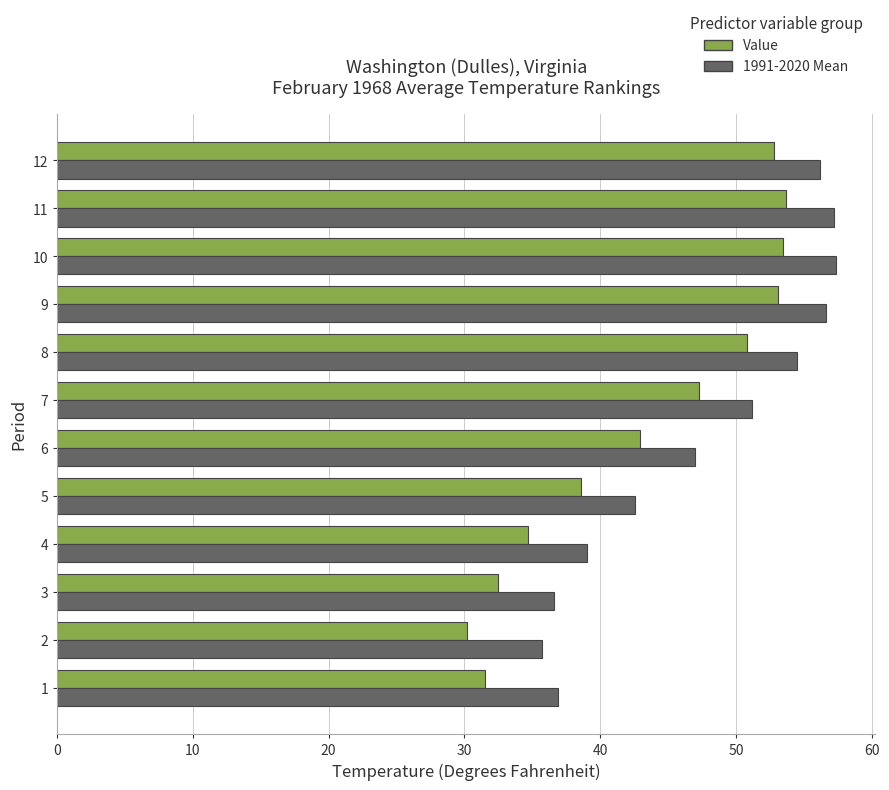

The value of 1991-2020 Mean at 9 is 56.6. True or false?

True